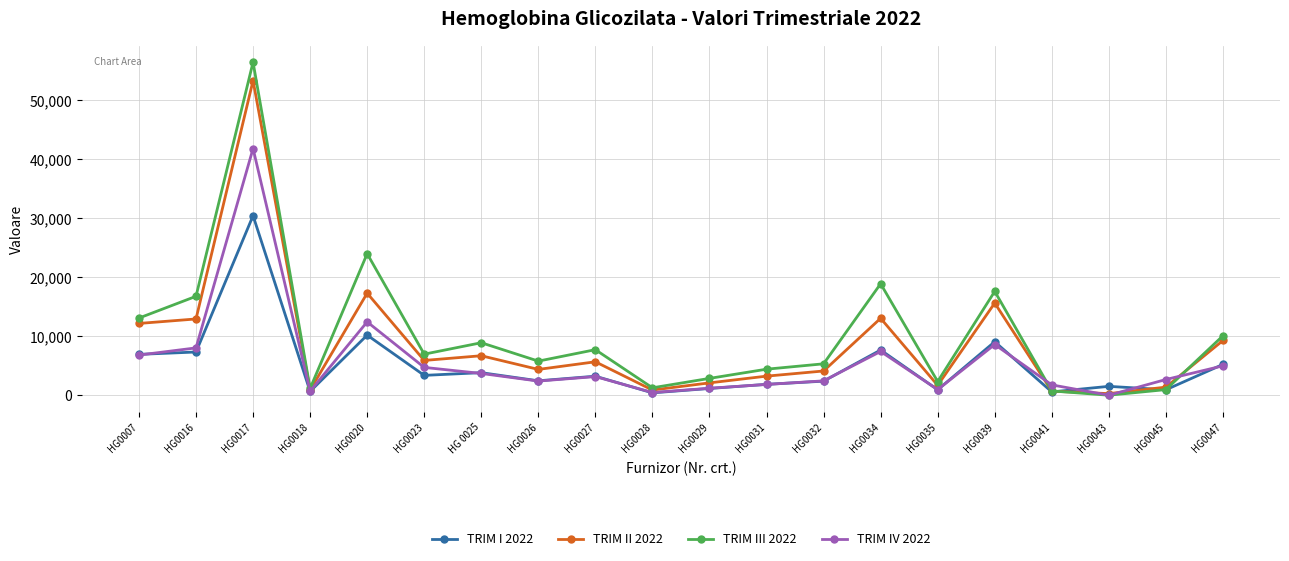

What is the difference between the second highest and second lowest values in the TRIM II 2022 series?

16606